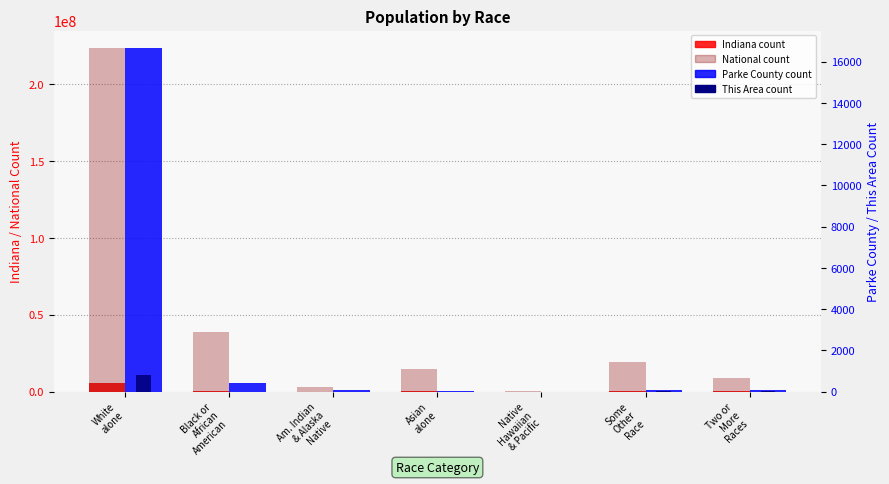

What is the difference between the maximum and minimum values in the National series?

223013252